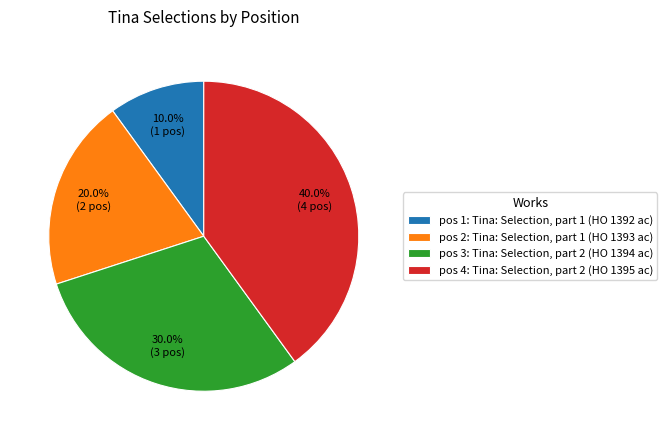

How many segments does this pie chart have?

4